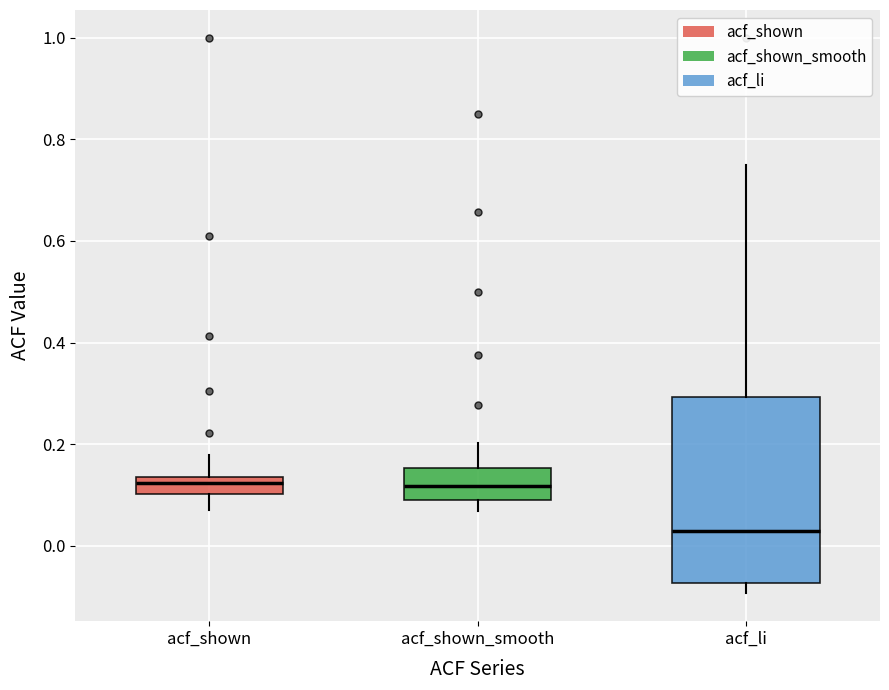

Reading left to right, read every box against the y-axis: the position of its median line, the range the box covers, and the ends of its whiskers. The values are not printed on the chart, so give them approximately, as read against the axis.

acf_shown: median 0.12, box 0.10 to 0.14, whiskers 0.08 to 0.18
acf_shown_smooth: median 0.12, box 0.10 to 0.16, whiskers 0.06 to 0.20
acf_li: median 0.02, box -0.08 to 0.30, whiskers -0.10 to 0.76